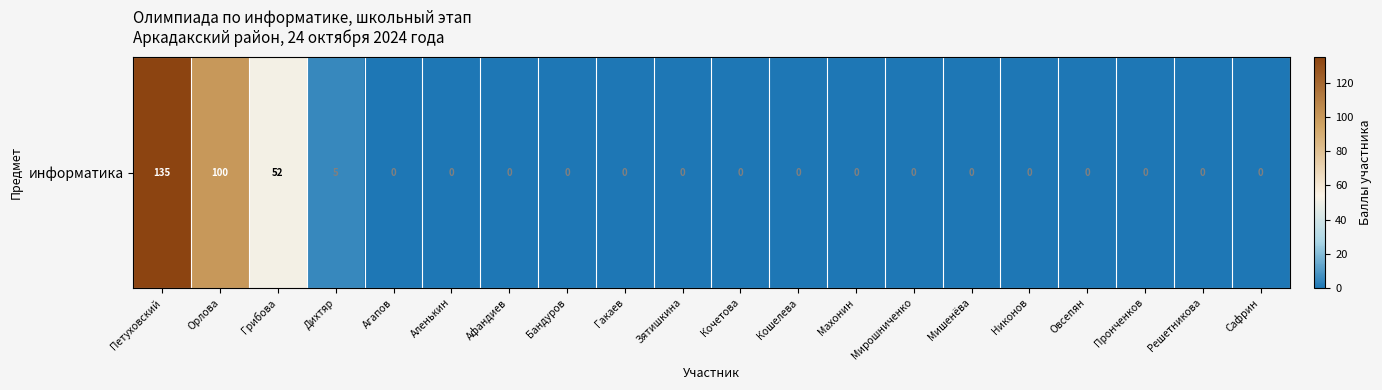

What is the difference between the second highest and second lowest values?

100